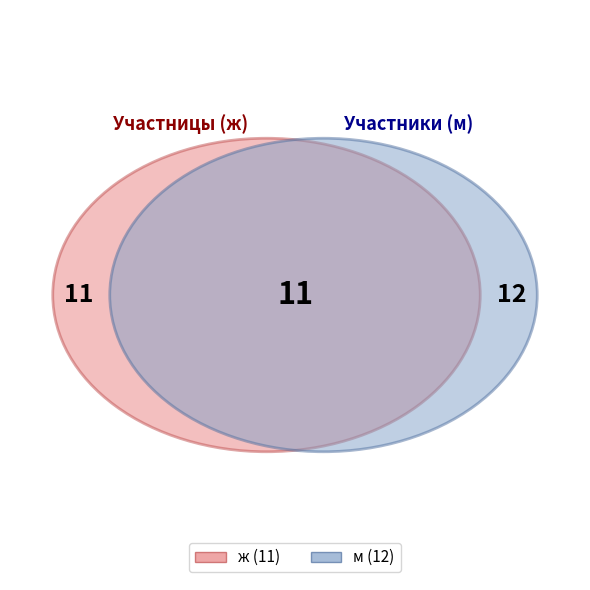

What is the total percentage of ж and м?

100.0%